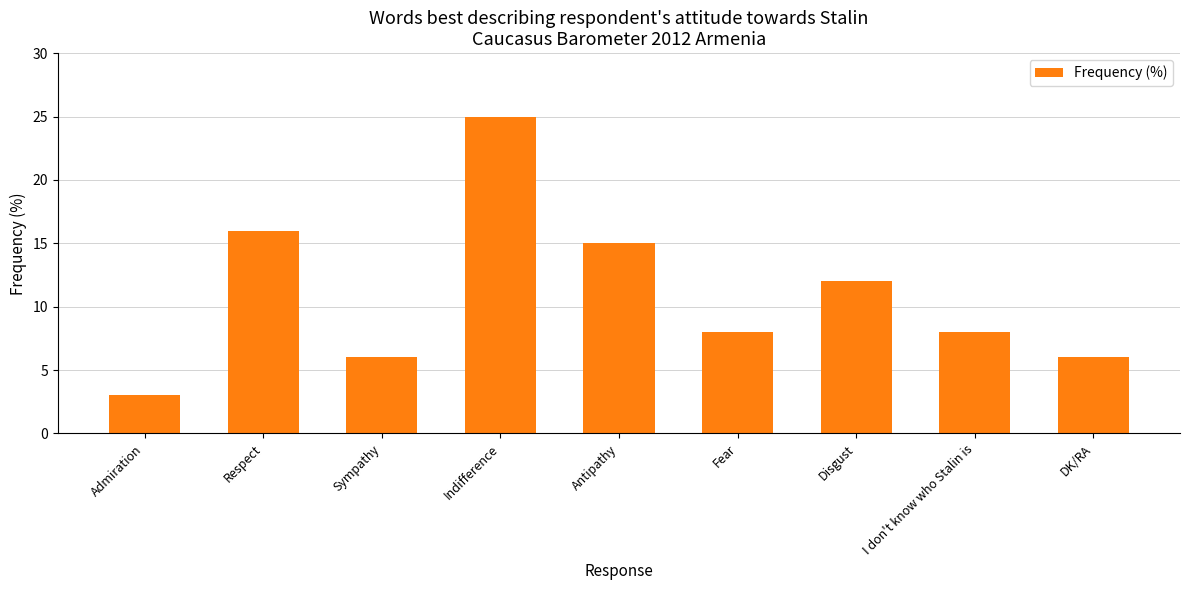

The value at DK/RA is 6. True or false?

True